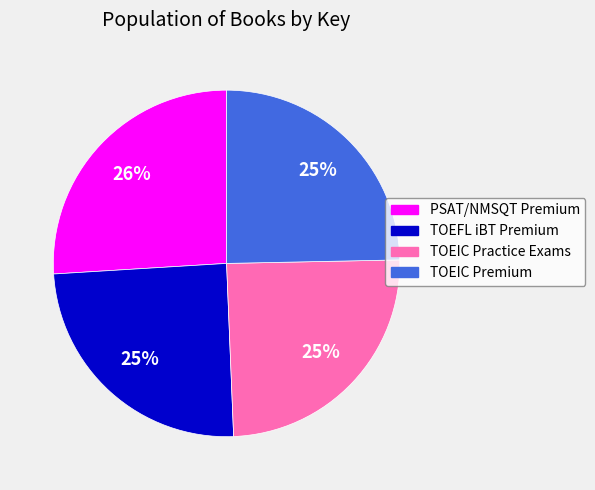

What is the largest slice in the pie chart?

PSAT/NMSQT Premium